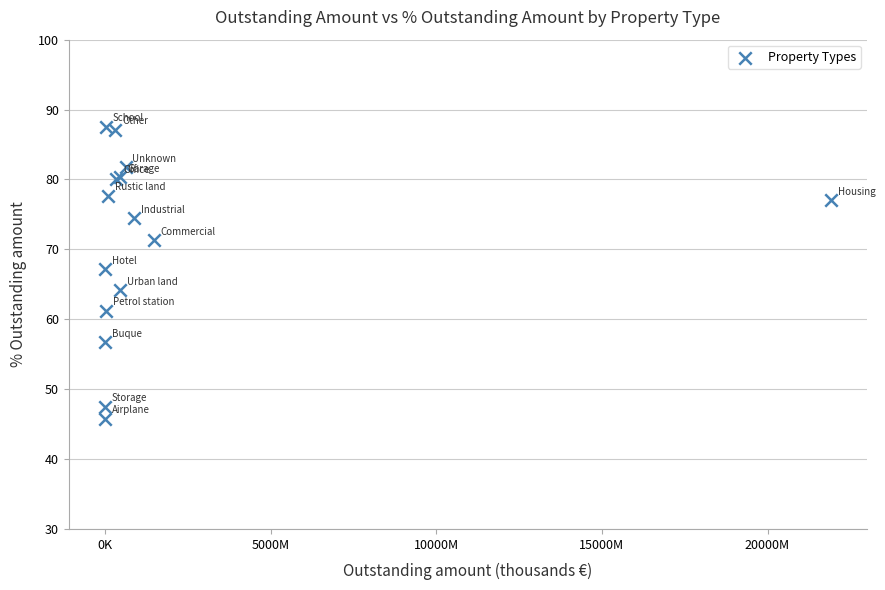

What Y value in the scatter plot is closest to 66?

67.1